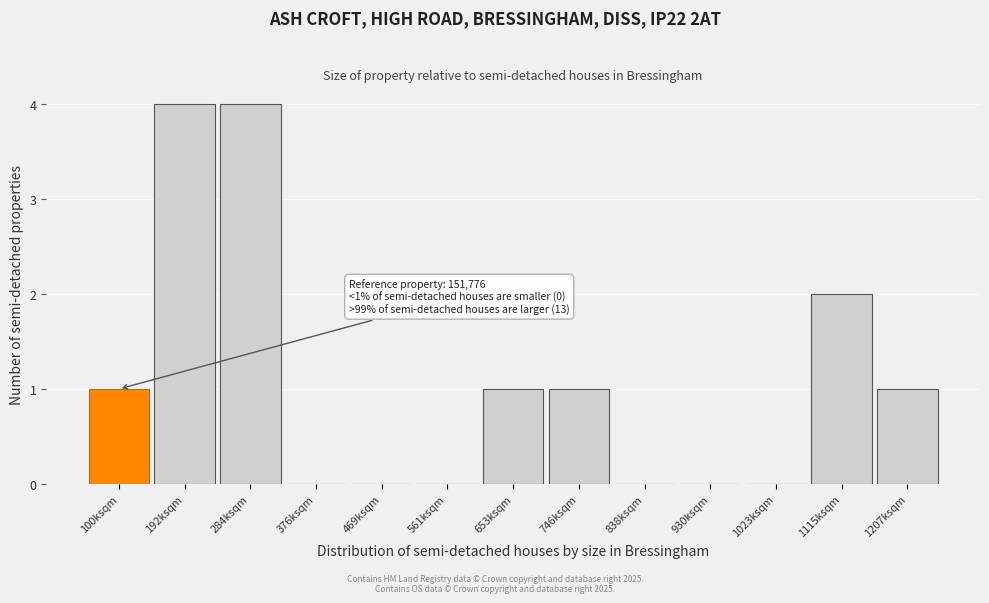

Reading left to right, transcribe all the data shown in this chart.

100ksqm=1	192ksqm=4	284ksqm=4	376ksqm=0	469ksqm=0	561ksqm=0	653ksqm=1	746ksqm=1	838ksqm=0	930ksqm=0	1023ksqm=0	1115ksqm=2	1207ksqm=1